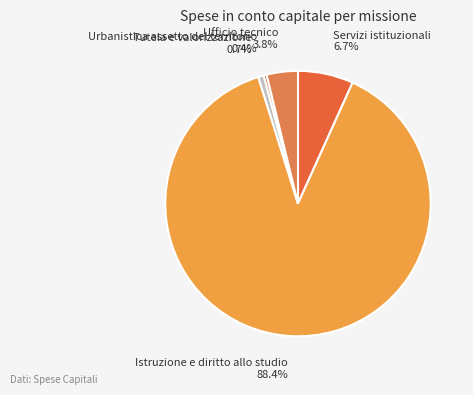

To the nearest percent, what is the combined percentage of Tutela e valorizzazione and Istruzione e diritto allo studio?

89%